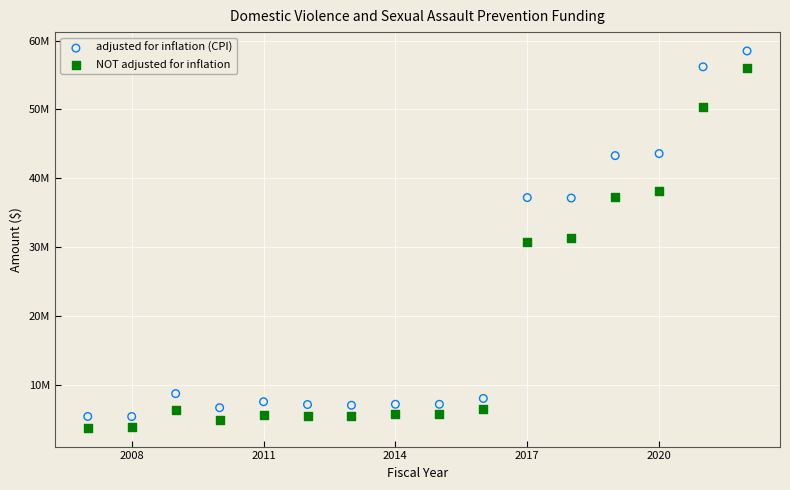

Which series contains the highest Y value?

adjusted for inflation (CPI)